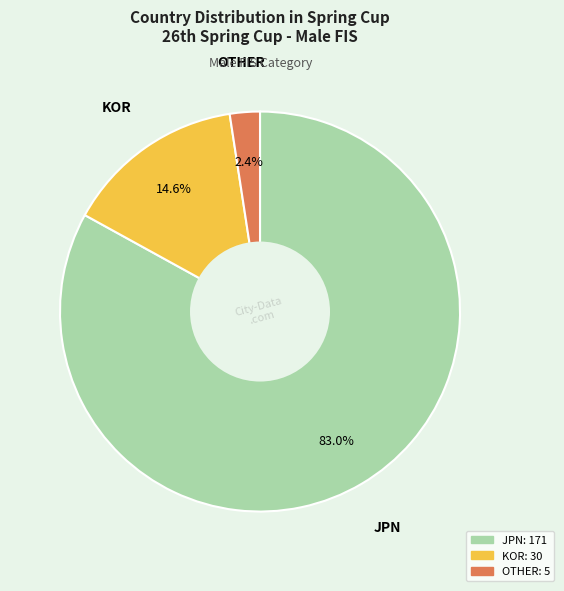

The JPN slice represents 55% of the pie. True or false?

False